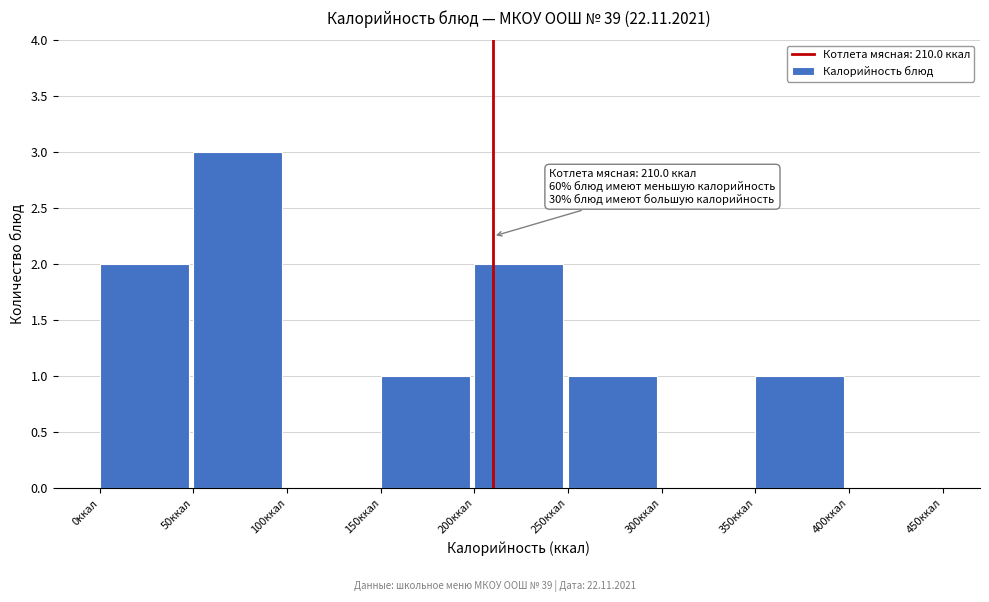

Which range on the x-axis has the tallest bar?

50 to 100